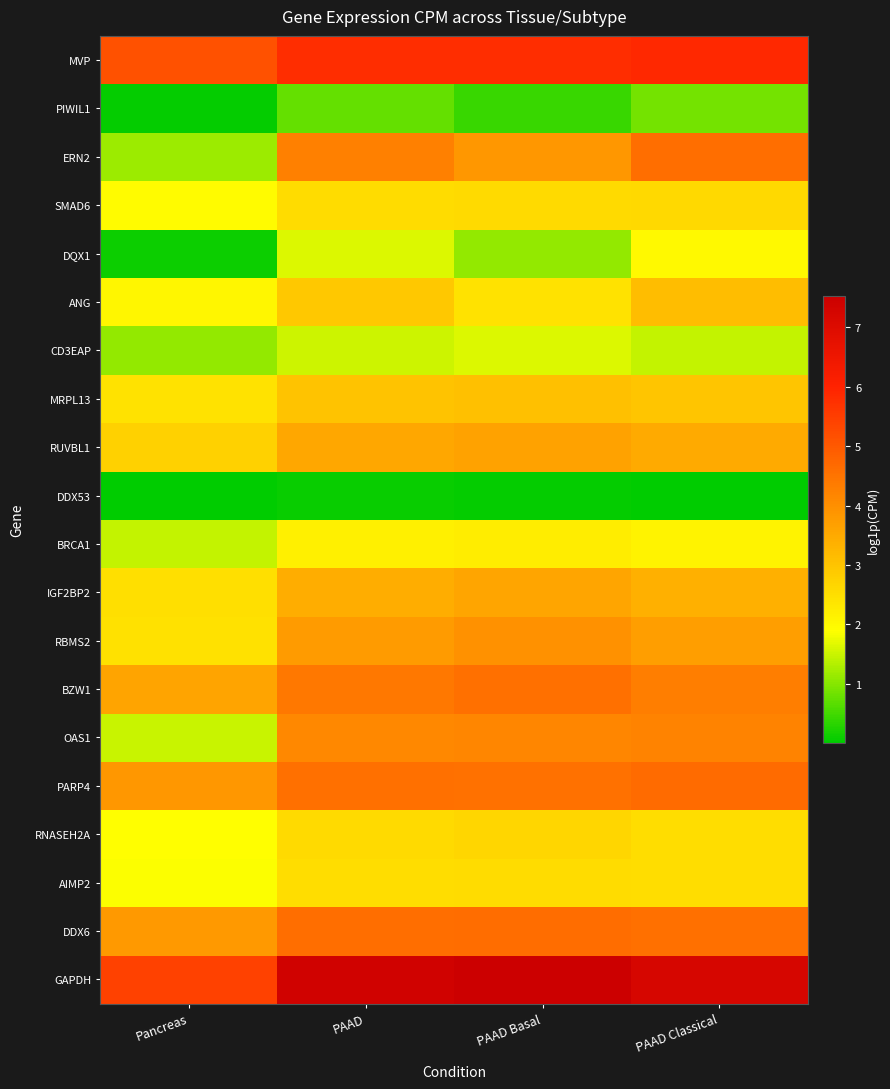

Reading right to left, extract all data points from this chart.

MVP: PAAD Classical=5.9	PAAD Basal=5.8	PAAD=5.8	Pancreas=5.1
PIWIL1: PAAD Classical=0.9	PAAD Basal=0.4	PAAD=0.8	Pancreas=0.0
ERN2: PAAD Classical=4.6	PAAD Basal=3.8	PAAD=4.3	Pancreas=1.1
SMAD6: PAAD Classical=2.6	PAAD Basal=2.6	PAAD=2.5	Pancreas=2.0
DQX1: PAAD Classical=2.0	PAAD Basal=1.1	PAAD=1.6	Pancreas=0.1
ANG: PAAD Classical=3.1	PAAD Basal=2.4	PAAD=2.9	Pancreas=2.0
CD3EAP: PAAD Classical=1.5	PAAD Basal=1.6	PAAD=1.5	Pancreas=1.1
MRPL13: PAAD Classical=3.0	PAAD Basal=3.1	PAAD=3.0	Pancreas=2.4
RUVBL1: PAAD Classical=3.5	PAAD Basal=3.6	PAAD=3.5	Pancreas=2.8
DDX53: PAAD Classical=0.0	PAAD Basal=0.1	PAAD=0.1	Pancreas=0.0
BRCA1: PAAD Classical=2.1	PAAD Basal=2.2	PAAD=2.2	Pancreas=1.5
IGF2BP2: PAAD Classical=3.4	PAAD Basal=3.6	PAAD=3.4	Pancreas=2.5
RBMS2: PAAD Classical=3.7	PAAD Basal=4.0	PAAD=3.8	Pancreas=2.5
BZW1: PAAD Classical=4.3	PAAD Basal=4.6	PAAD=4.4	Pancreas=3.6
OAS1: PAAD Classical=4.2	PAAD Basal=4.2	PAAD=4.1	Pancreas=1.5
PARP4: PAAD Classical=4.7	PAAD Basal=4.5	PAAD=4.6	Pancreas=3.8
RNASEH2A: PAAD Classical=2.5	PAAD Basal=2.6	PAAD=2.6	Pancreas=1.9
AIMP2: PAAD Classical=2.5	PAAD Basal=2.5	PAAD=2.5	Pancreas=1.9
DDX6: PAAD Classical=4.6	PAAD Basal=4.6	PAAD=4.6	Pancreas=3.8
GAPDH: PAAD Classical=7.2	PAAD Basal=7.5	PAAD=7.4	Pancreas=5.4